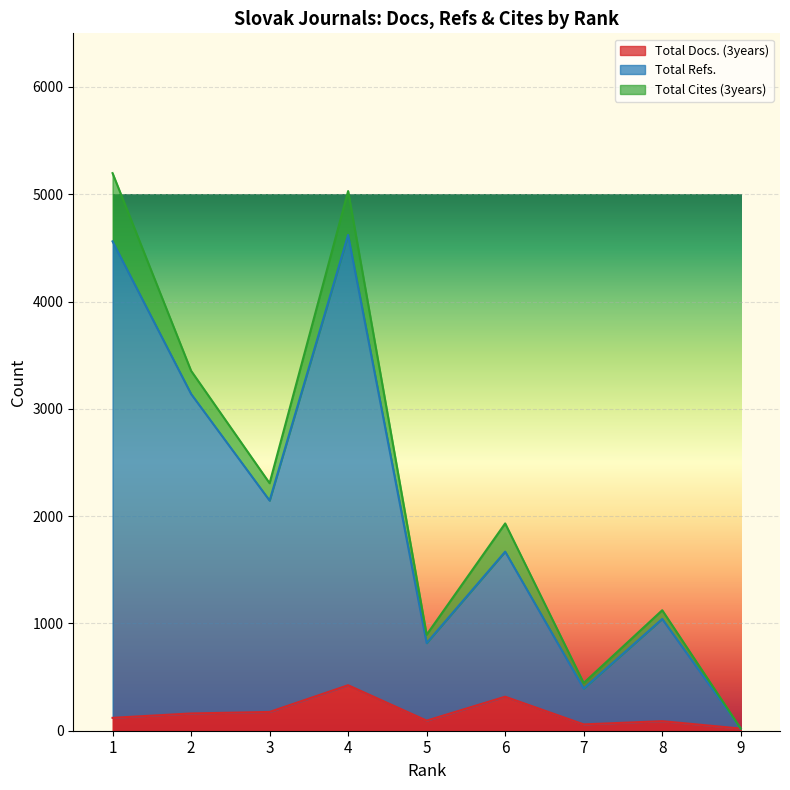

True or false: Total Docs. (3years) has a value of 49 at 8.

False